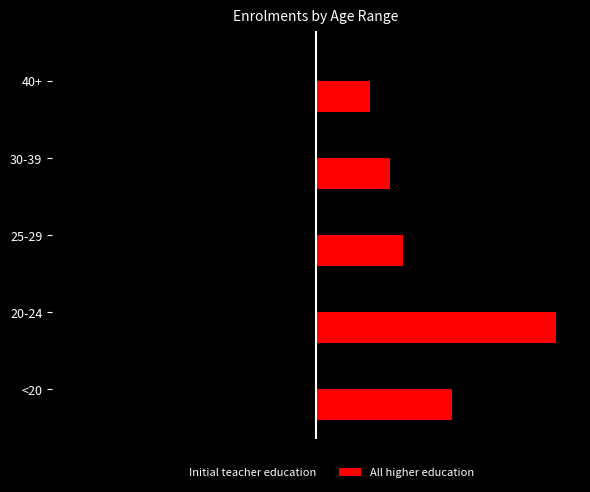

At which label does All higher education reach its minimum?

40+